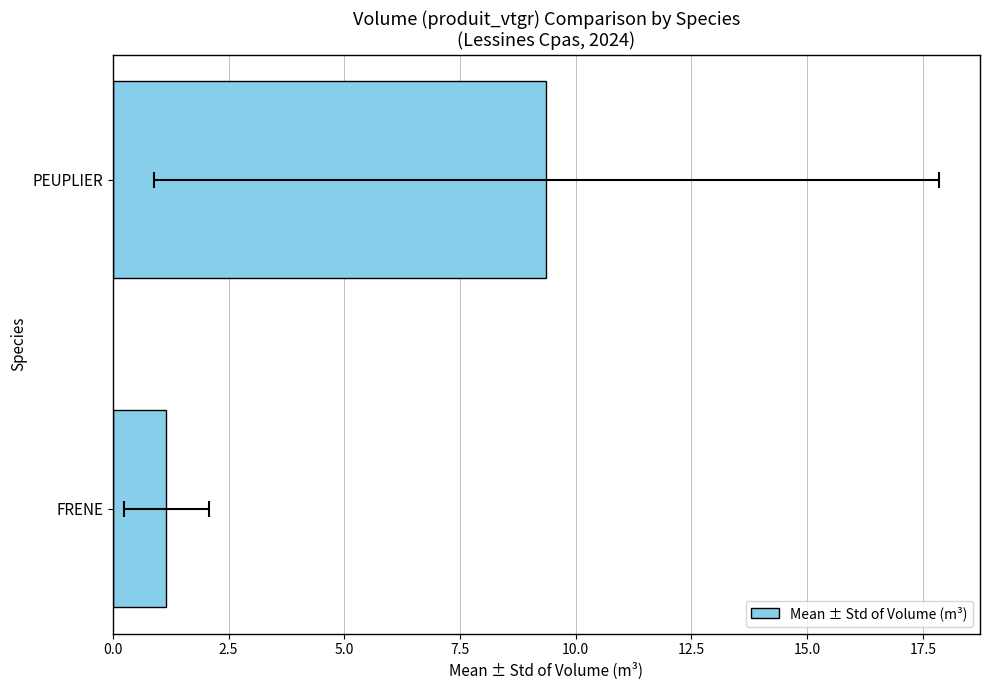

What position from the left is PEUPLIER?

2